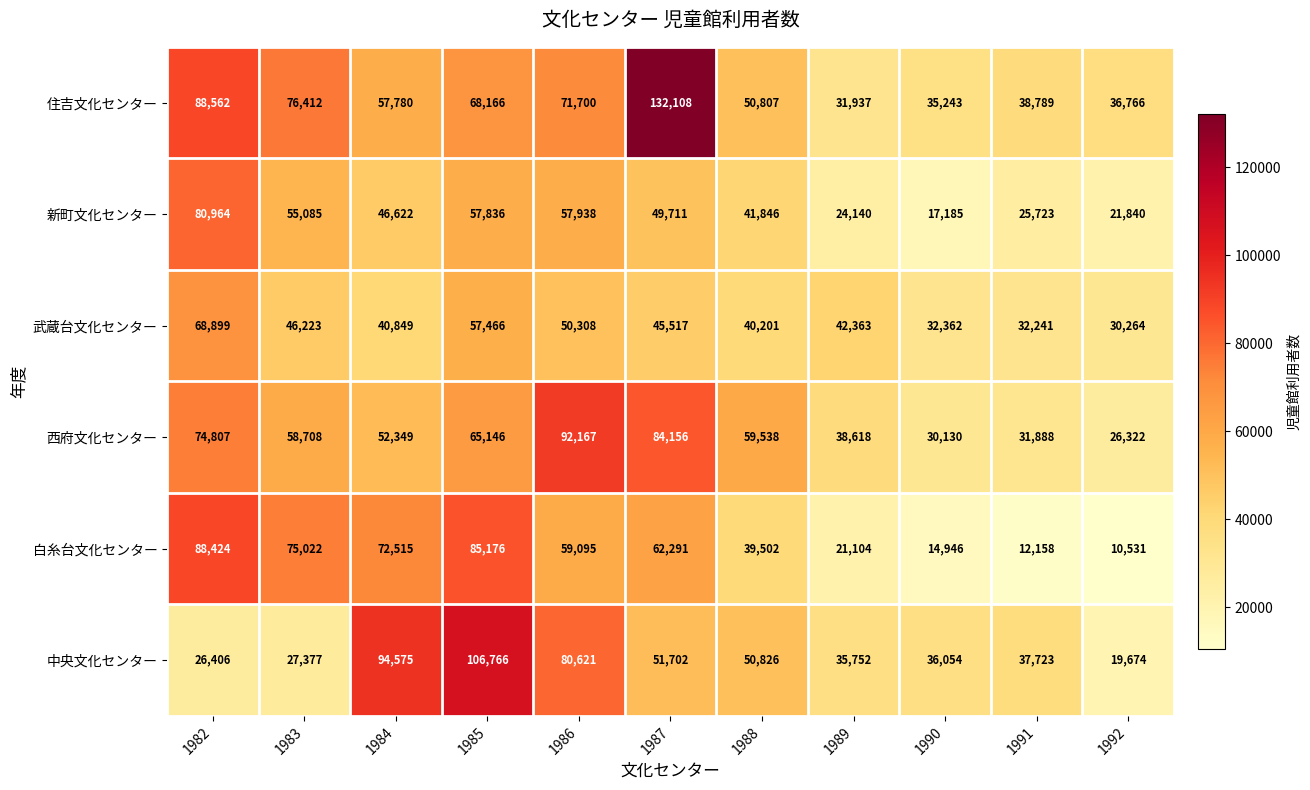

Count the number of categories in the chart.

11